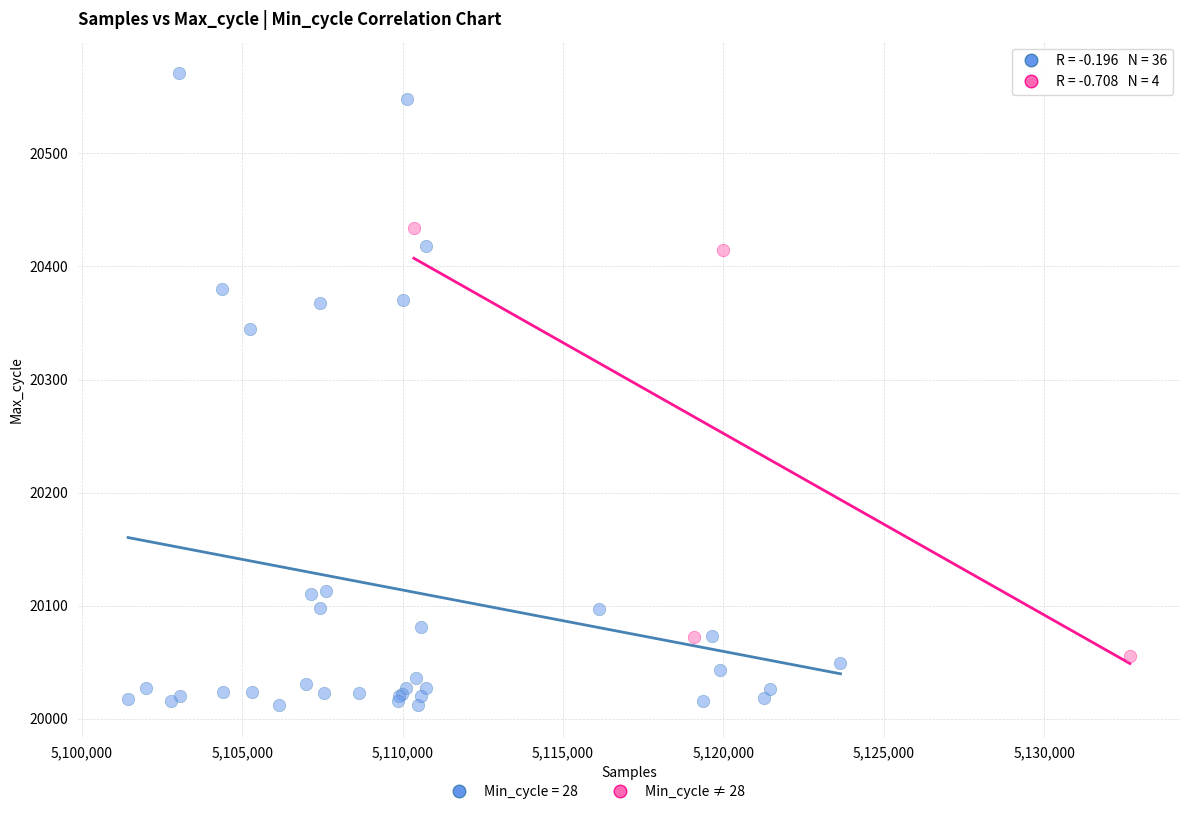

Which series has the widest spread of Y values?

Min_cycle = 28